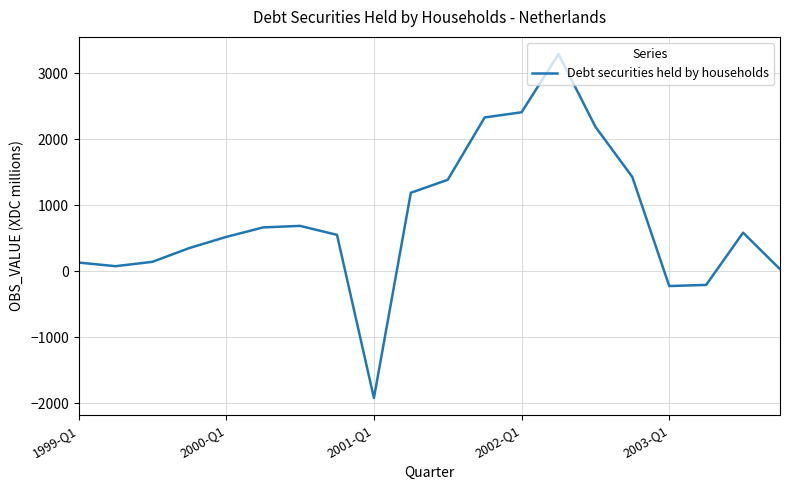

What is the greatest value displayed?

3292